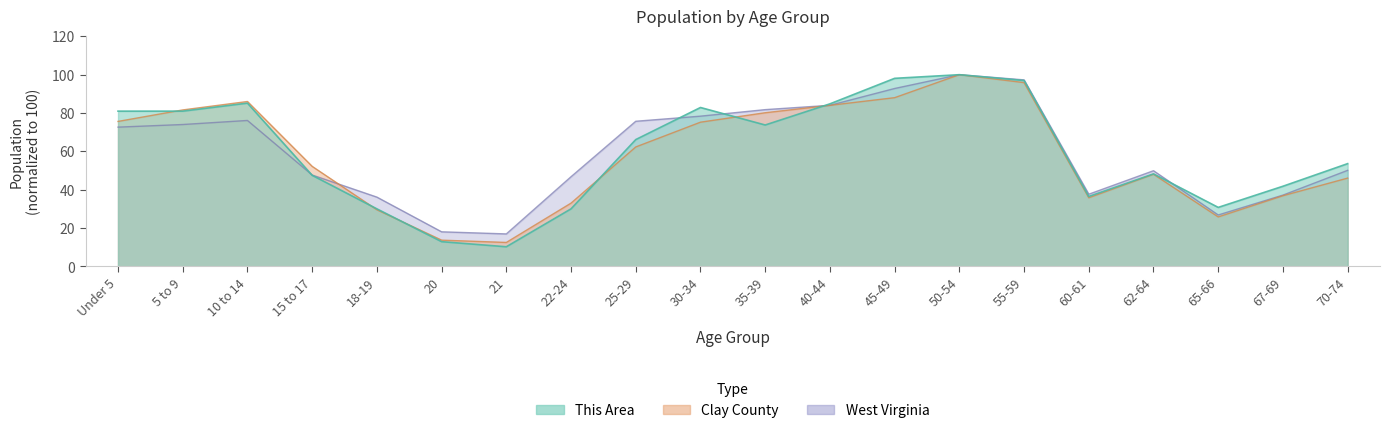

What are all the series names shown in the legend?

This Area, Clay County, West Virginia